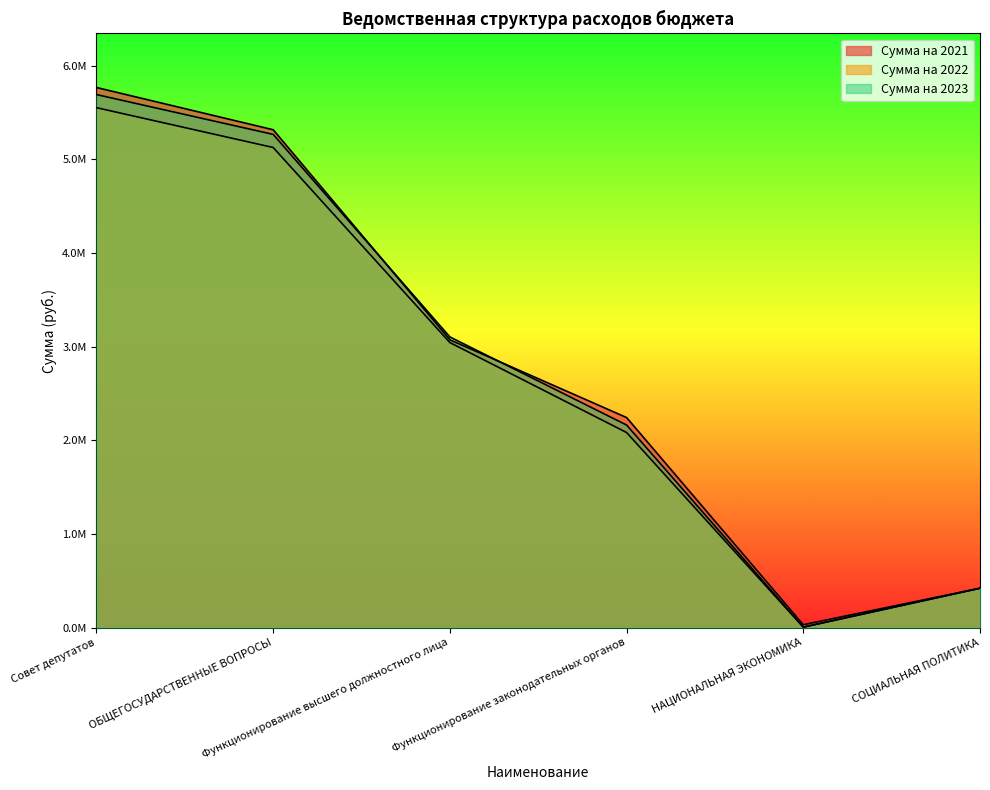

At which label does Сумма на 2023 reach its peak?

Совет депутатов